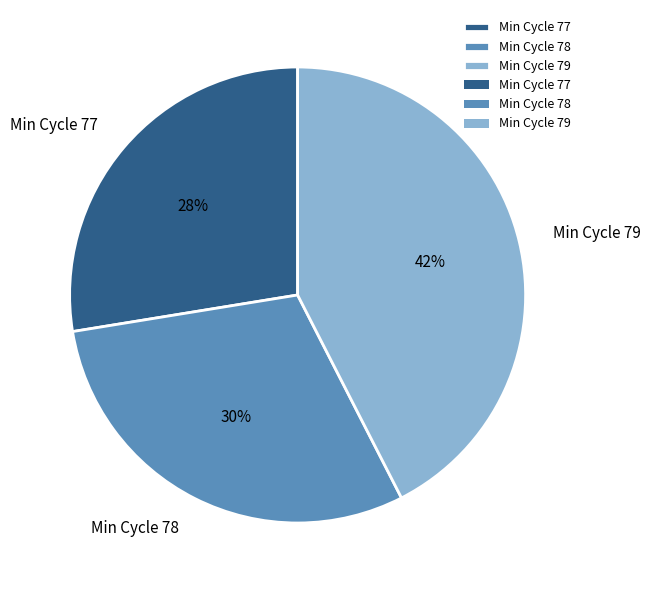

Is there any slice that represents more than half of the pie?

No